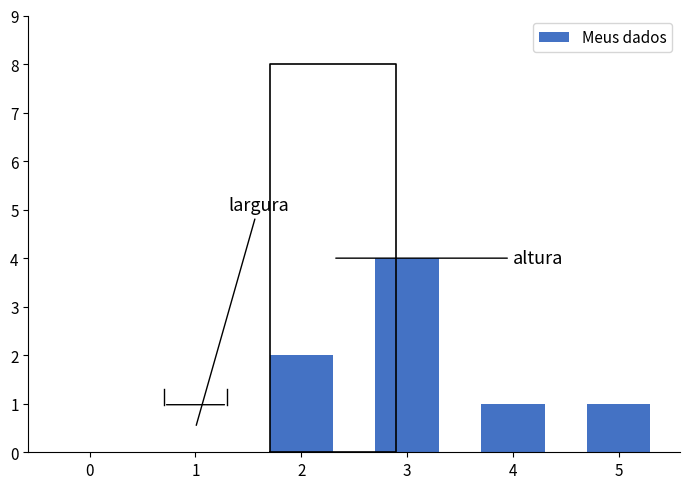

What is the change in value from 2 to 4?

-1